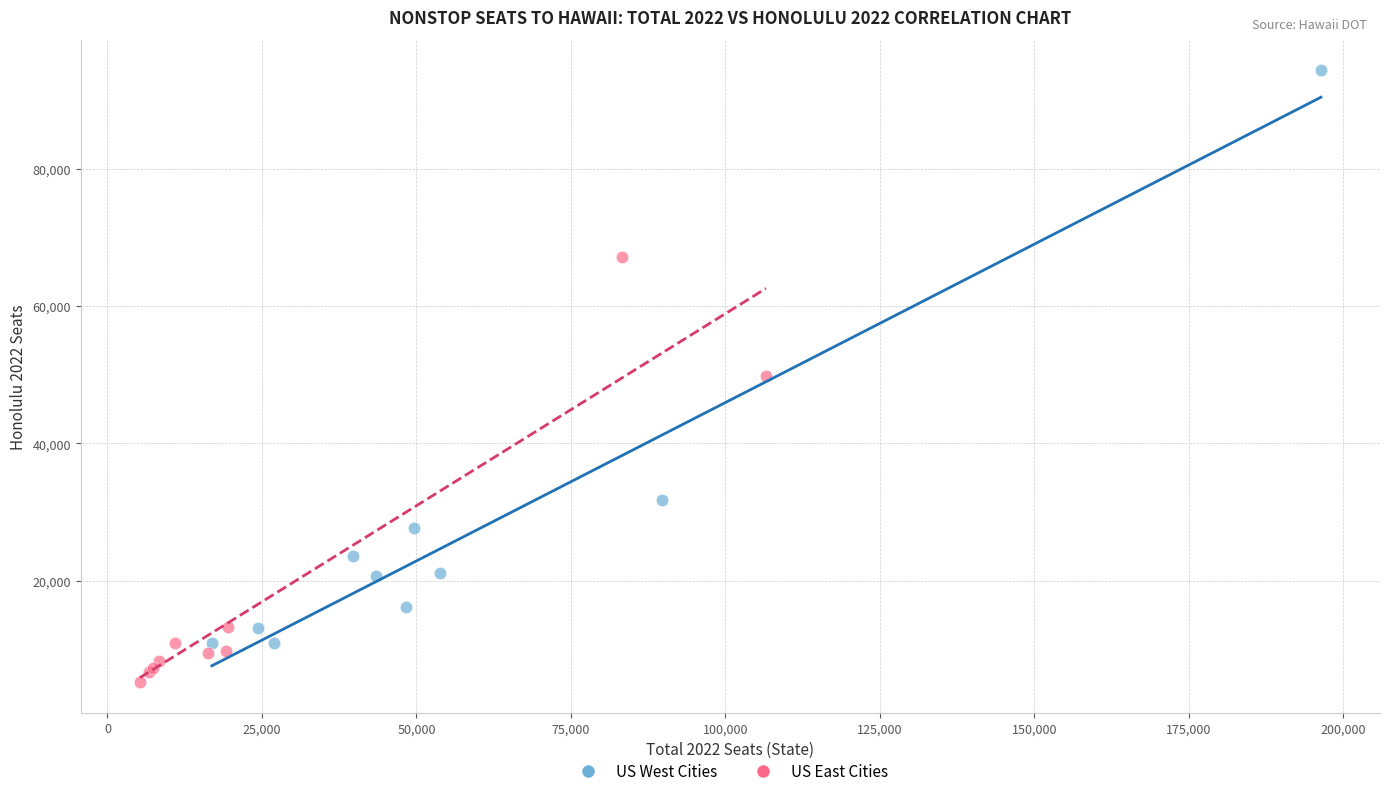

Which series contains the lowest Y value?

US East Cities